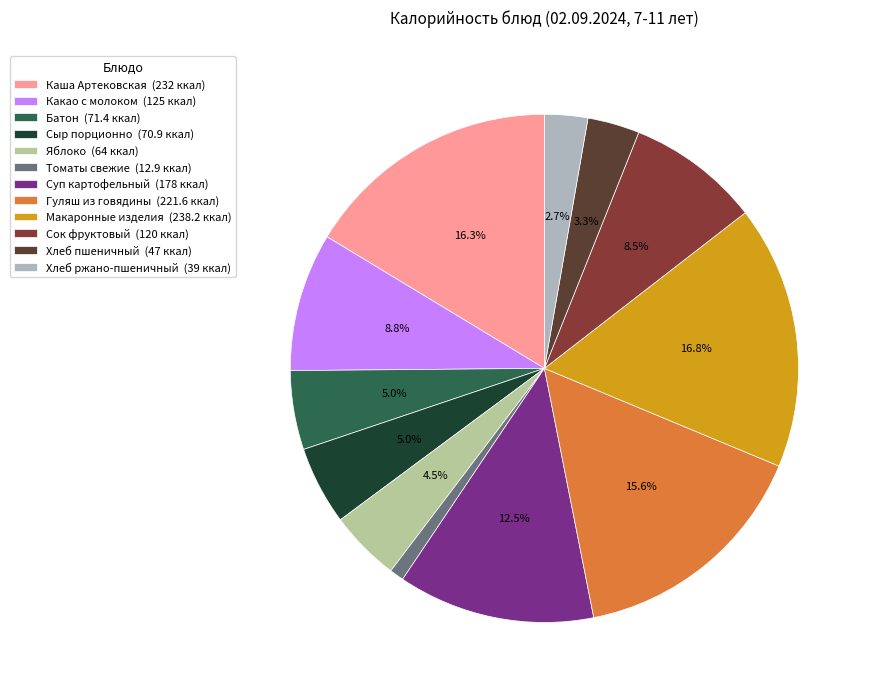

To the nearest percent, what is the combined percentage of Хлеб ржано-пшеничный and Сок фруктовый?

11%